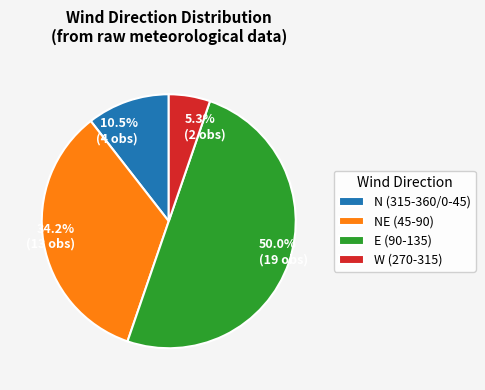

Count the number of slices in the pie.

4